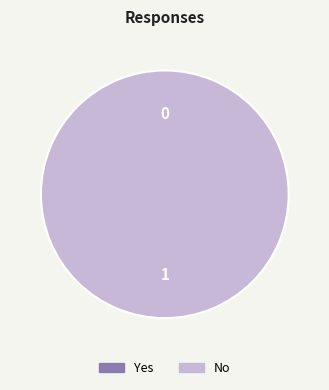

Does any single category account for the majority?

Yes